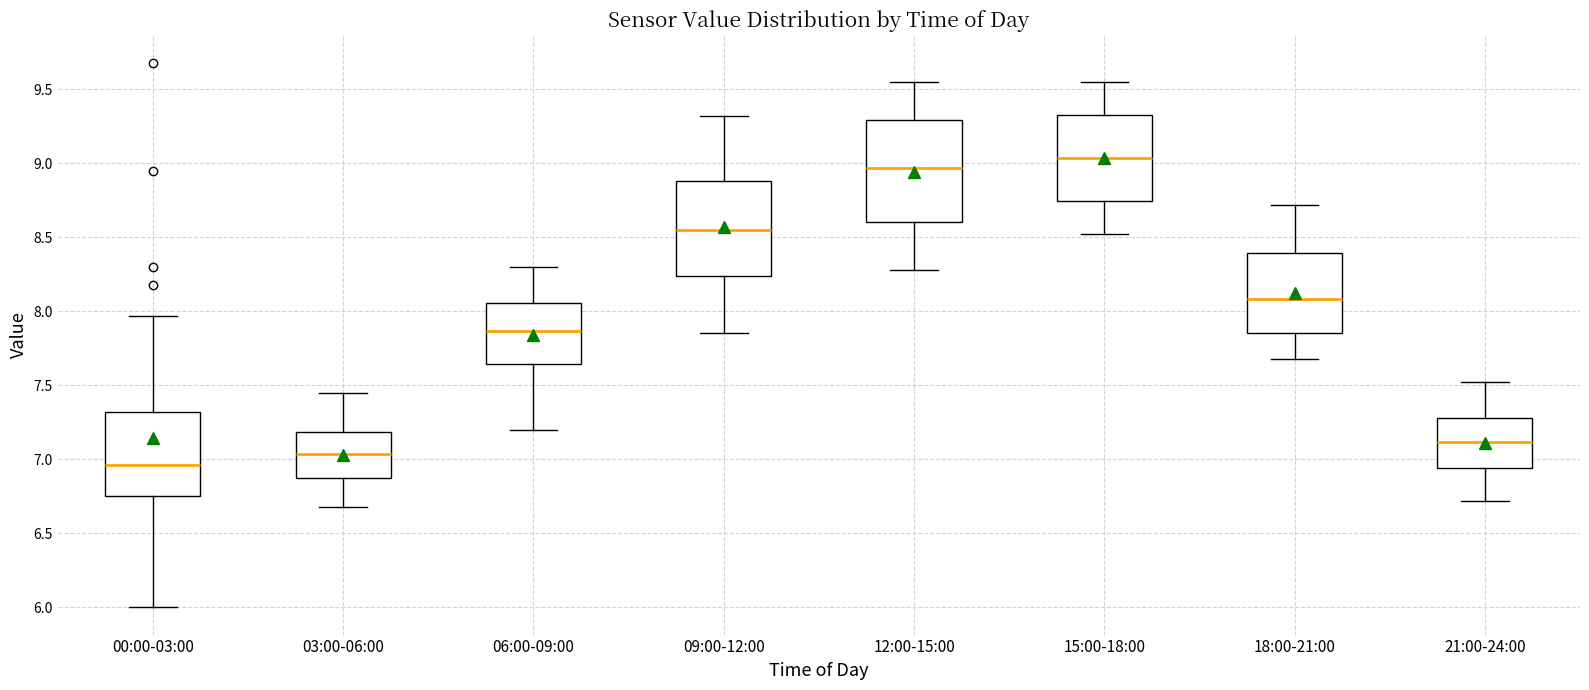

Where does the median line of the box for 18:00-21:00 sit on the y-axis? The values are not printed on the chart, so give them approximately, as read against the axis.

8.10